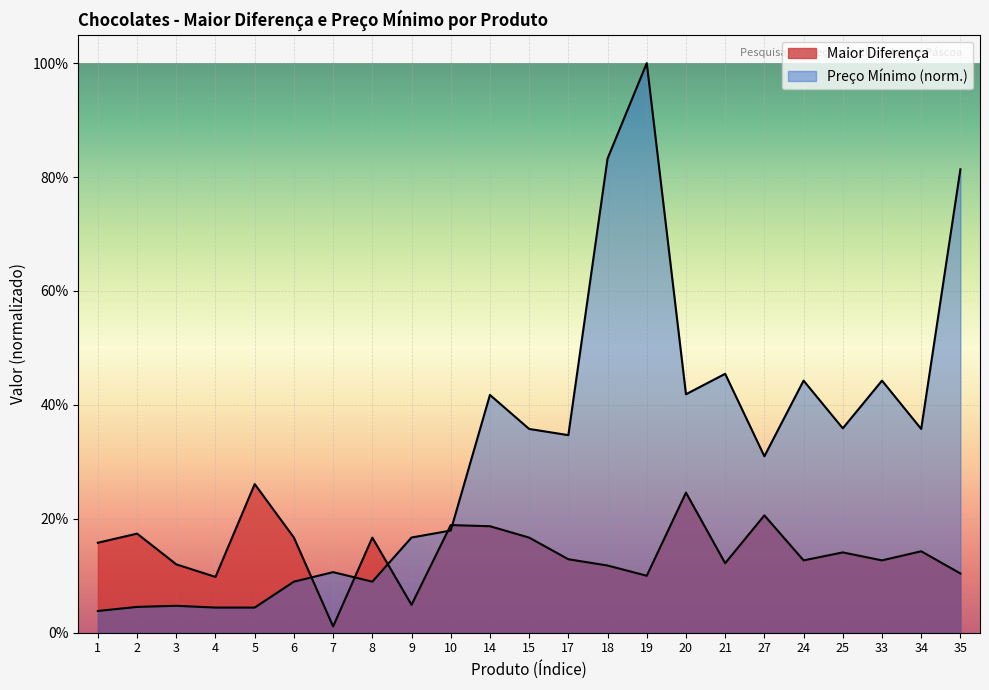

Rank the categories by Maior Diferença value from lowest to highest.

7, 9, 4, 19, 35, 18, 3, 21, 24, 33, 17, 25, 34, 1, 6, 8, 15, 2, 14, 10, 27, 20, 5